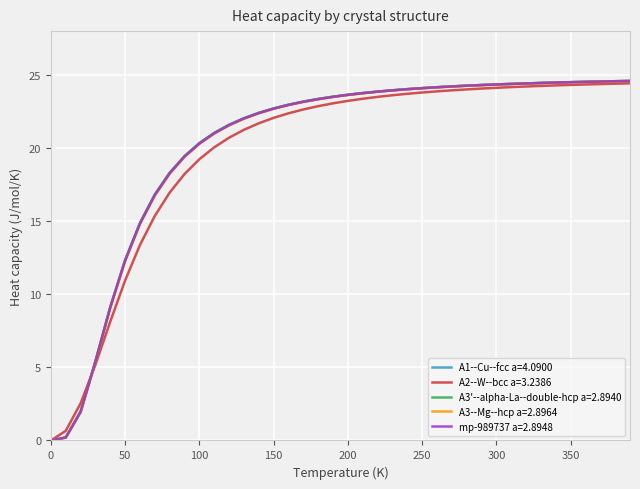

What is the maximum value shown in the chart?

24.6